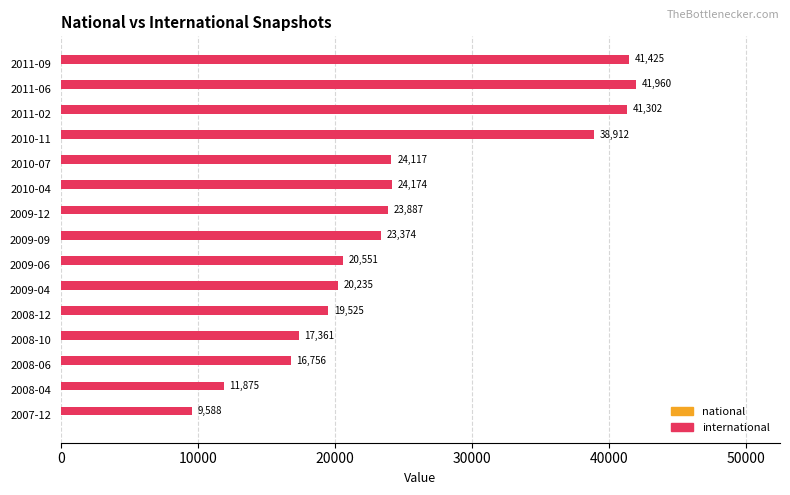

Approximately how many times larger is the value at 2008-04 compared to 2010-11?

0.3